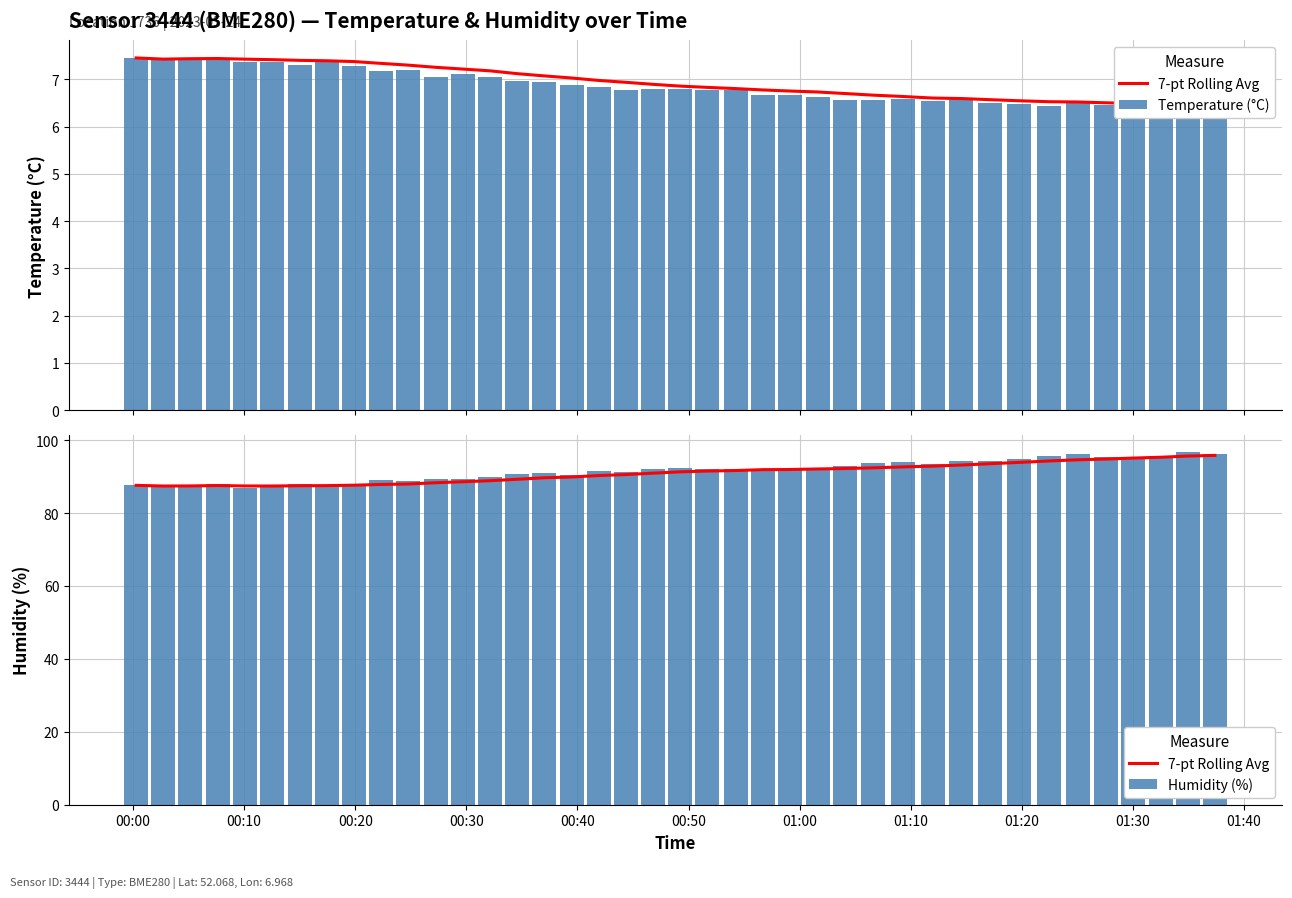

Rank the series by their maximum value, from highest to lowest.

Humidity (%), 7-pt Rolling Avg, Temperature (°C)